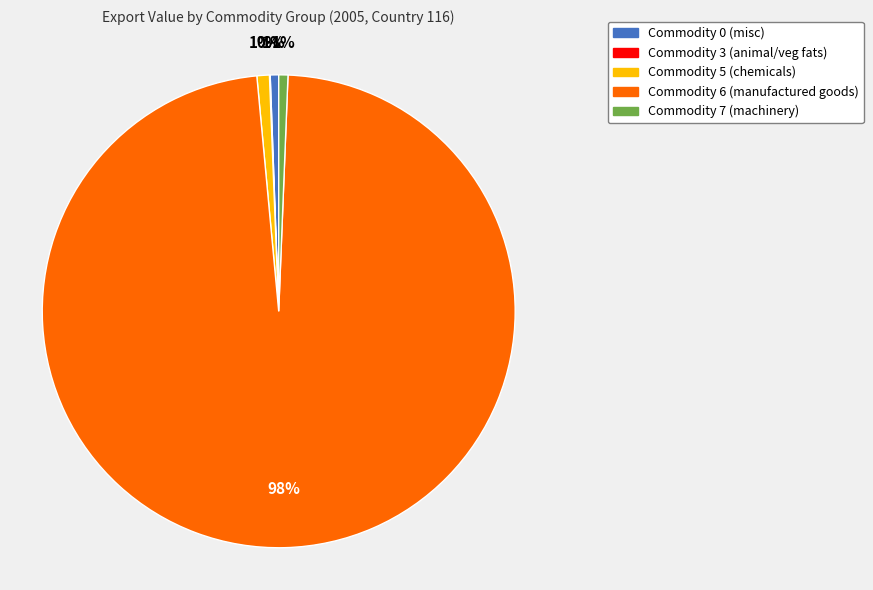

Is the sum of Commodity 5 and Commodity 7 greater than half?

No